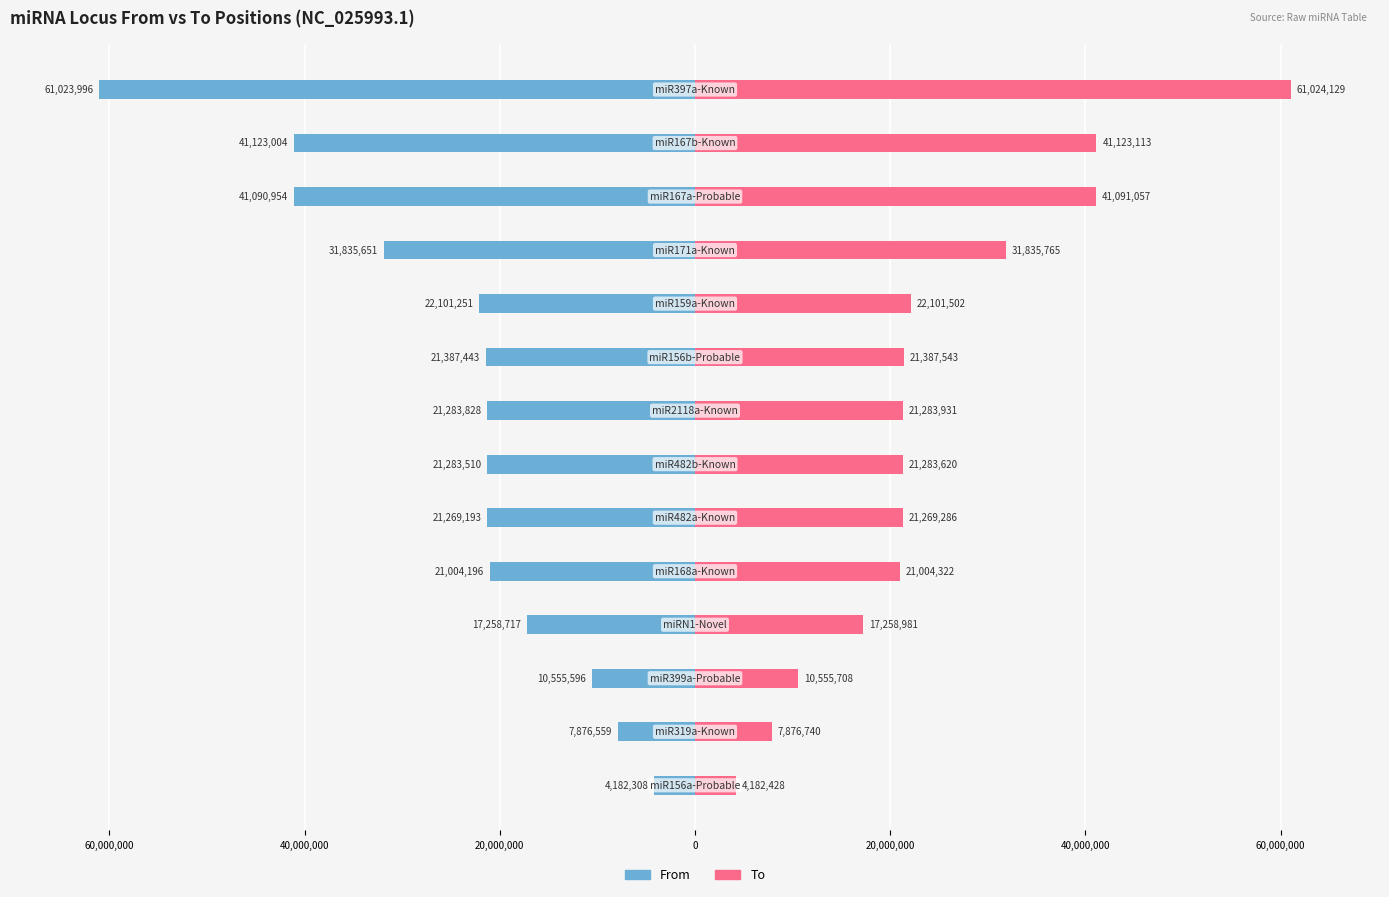

Reading right to left, list all the values displayed in this chart.

From: -61023996	-41123004	-41090954	-31835651	-22101251	-21387443	-21283828	-21283510	-21269193	-21004196	-17258717	-10555596	-7876559	-4182308
To: 61024129	41123113	41091057	31835765	22101502	21387543	21283931	21283620	21269286	21004322	17258981	10555708	7876740	4182428